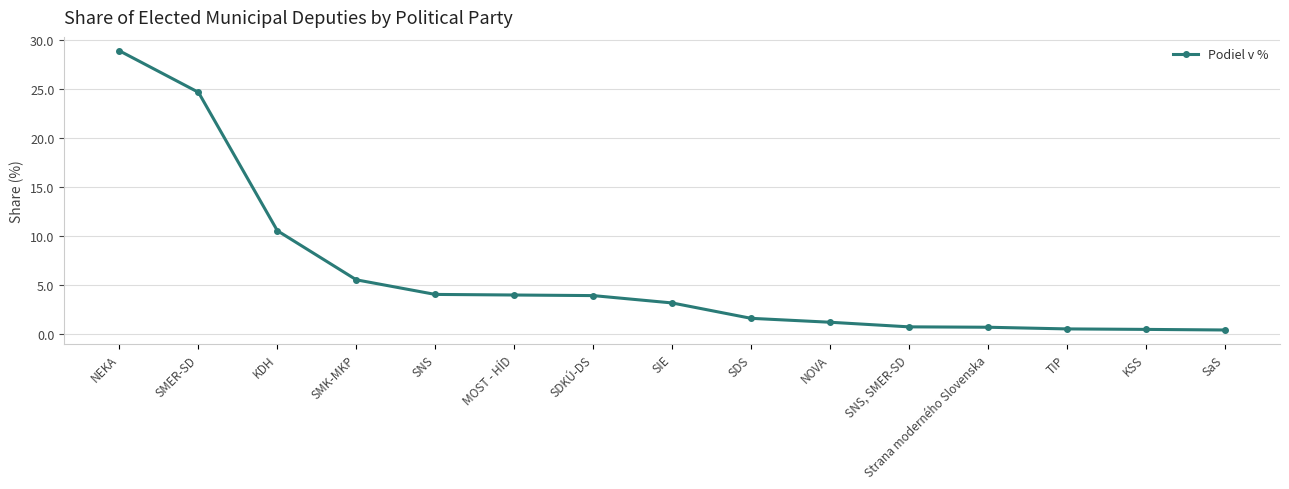

The value at SDS is 1.6. True or false?

True